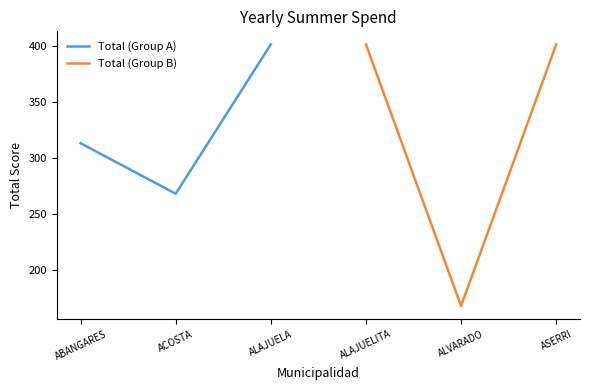

The value of Total (Group A) at ALAJUELA is 717. True or false?

False